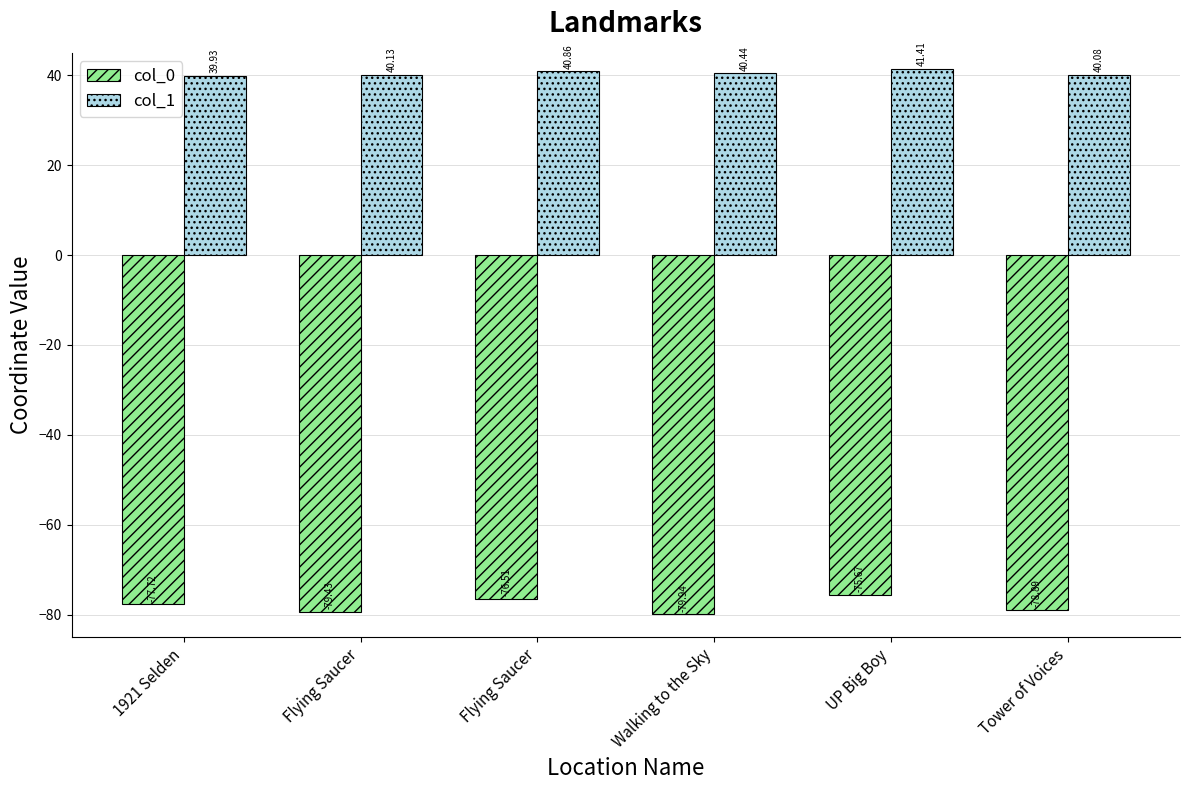

What are all the series names shown in the legend?

col_0, col_1